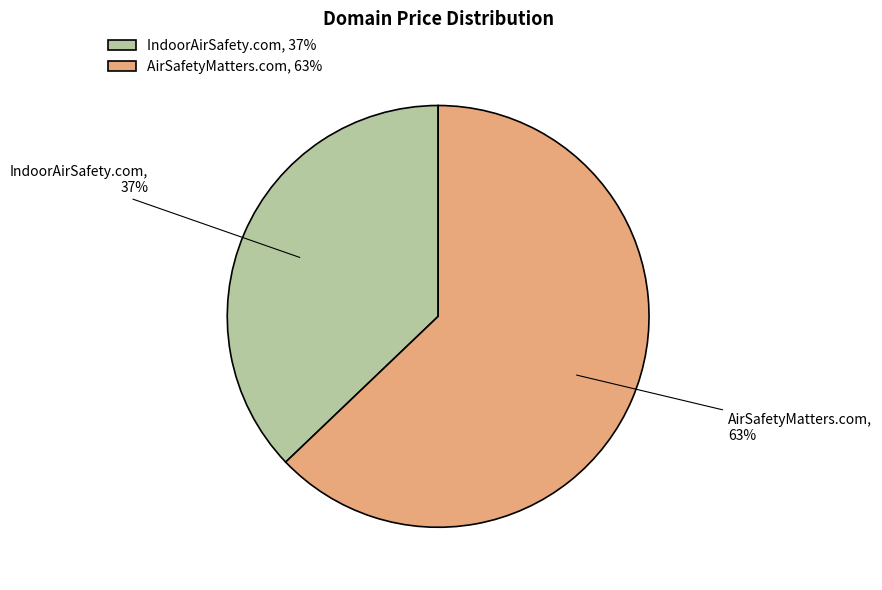

To the nearest percent, what is the difference between the largest and smallest slice percentages?

26%